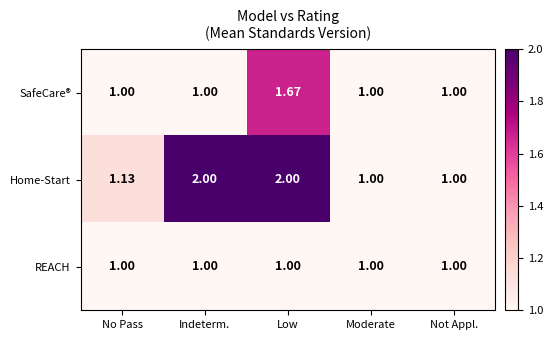

Between No Pass and Low, which series saw the biggest shift?

Home-Start